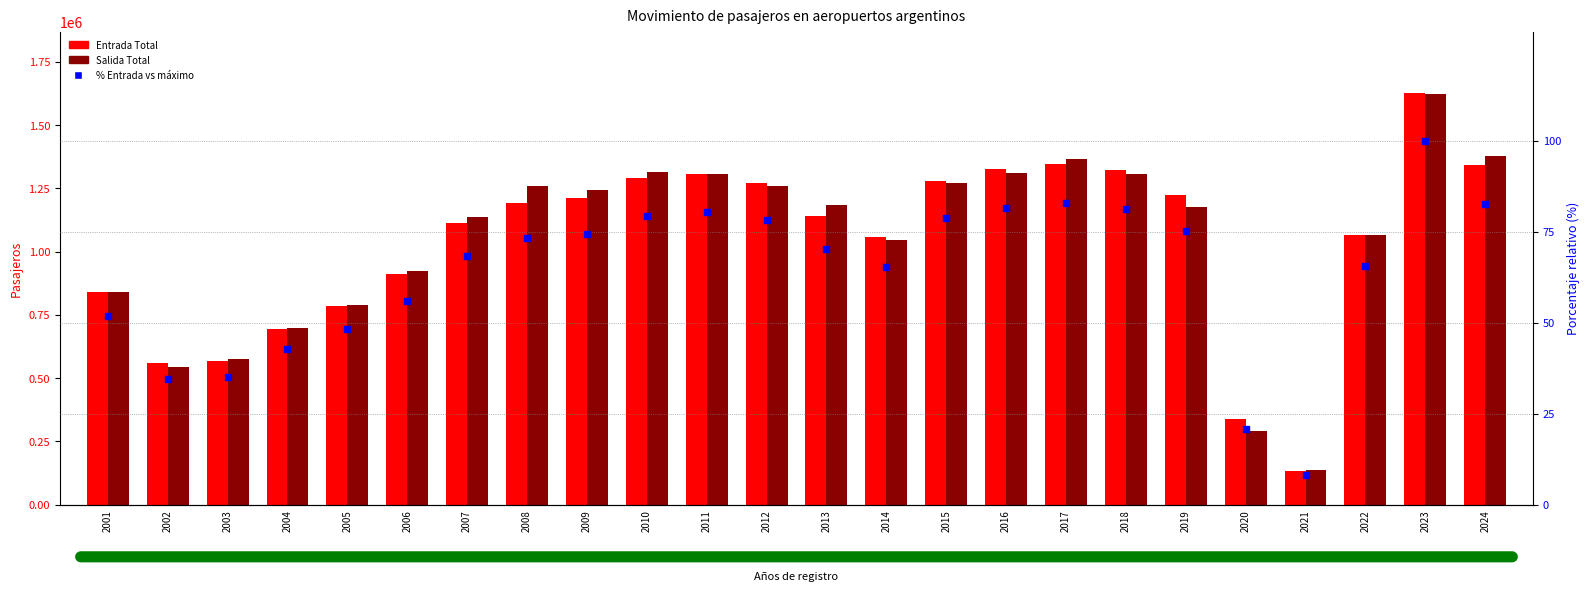

At which category is the sum across all series the highest?

2023